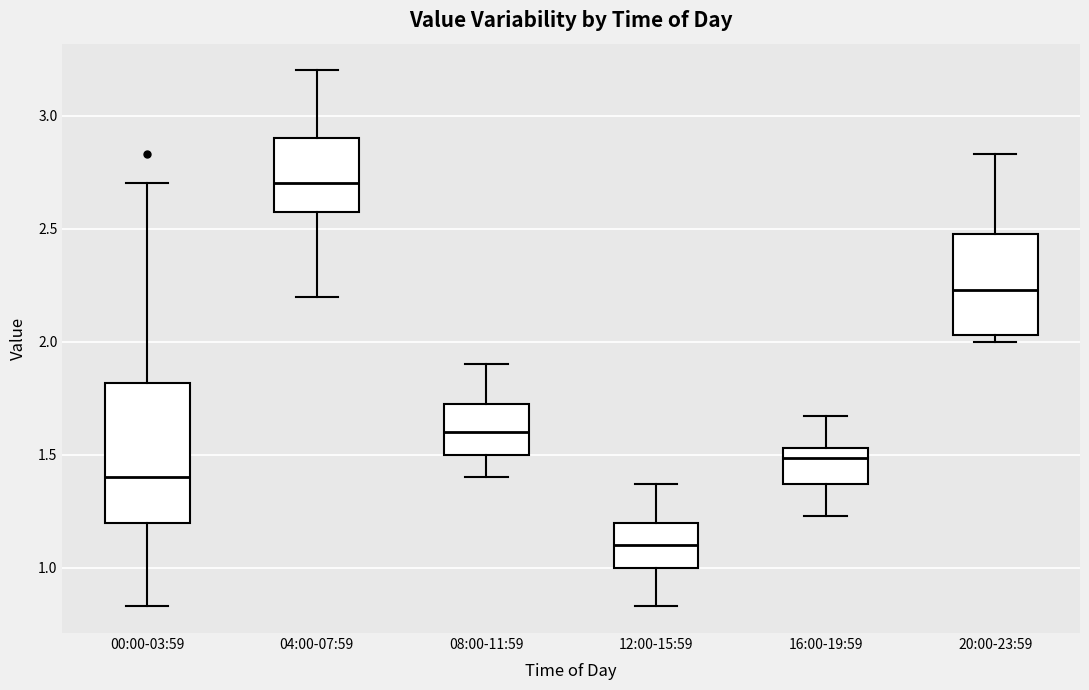

Which box's median line is the highest?

04:00-07:59